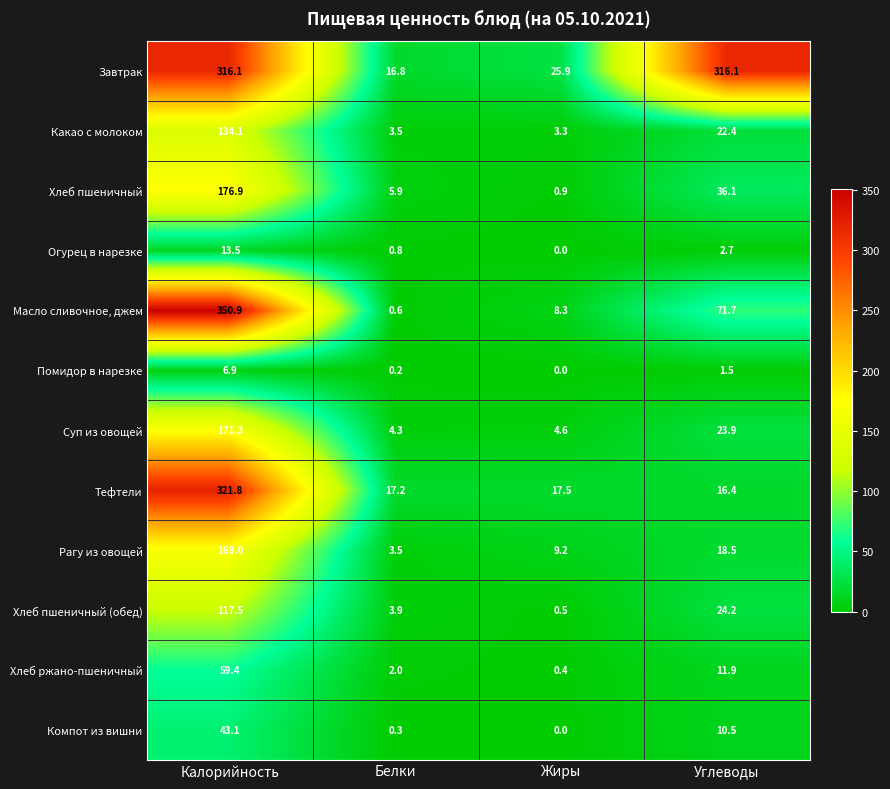

At which label is Огурец в нарезке closest to 6?

Углеводы